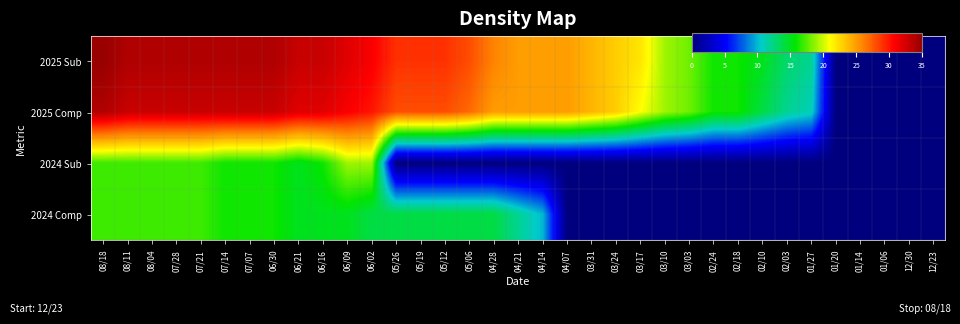

Rank the series at 08/18 from lowest to highest value.

2024 Sub, 2024 Comp, 2025 Comp, 2025 Sub